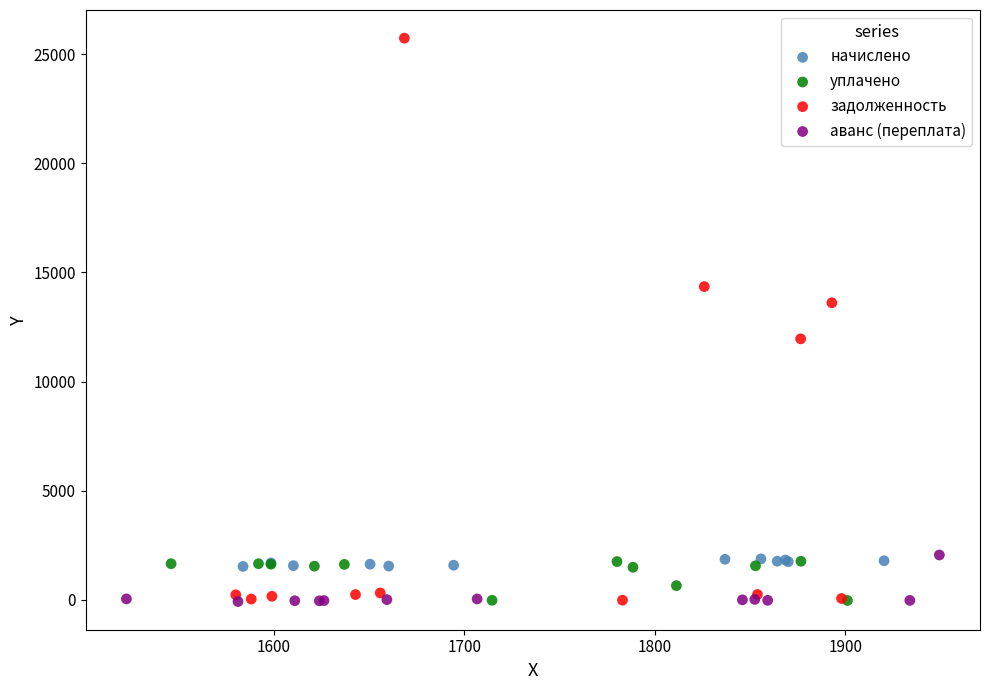

What are all the series names shown in the legend?

начислено, уплачено, задолженность, аванс (переплата)